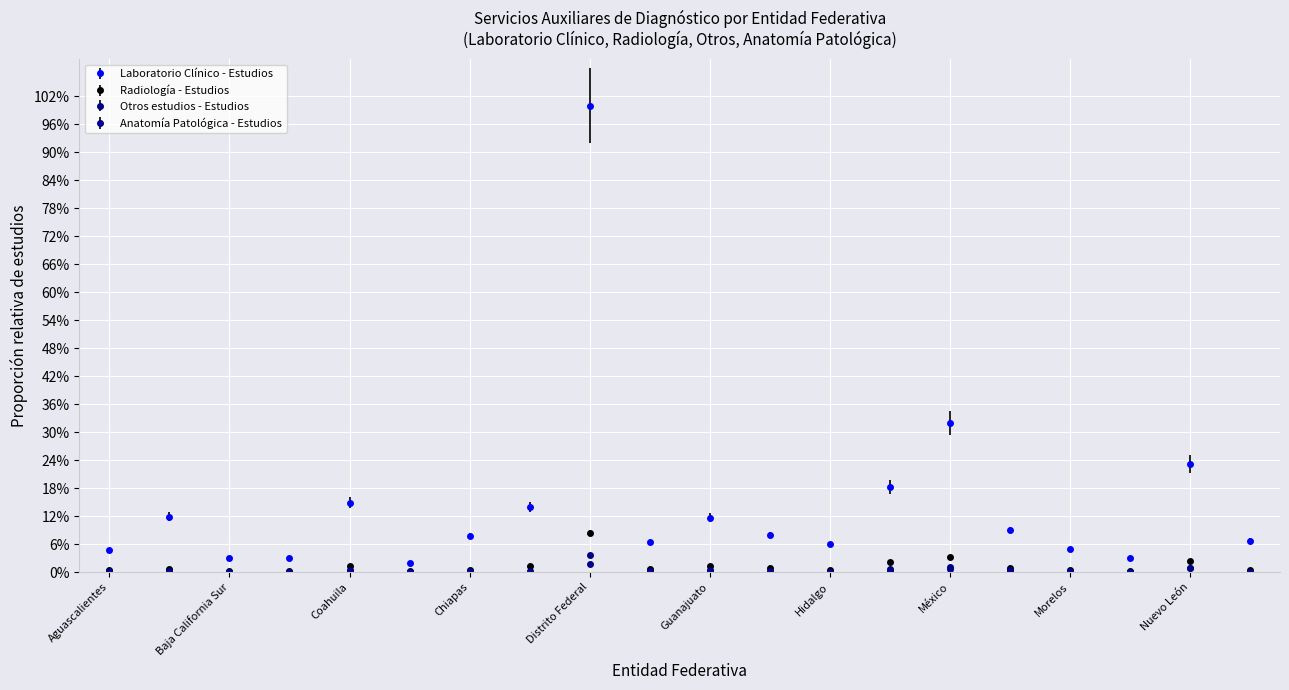

What are all the series names shown in the legend?

Laboratorio Clínico - Estudios, Radiología - Estudios, Otros estudios - Estudios, Anatomía Patológica - Estudios